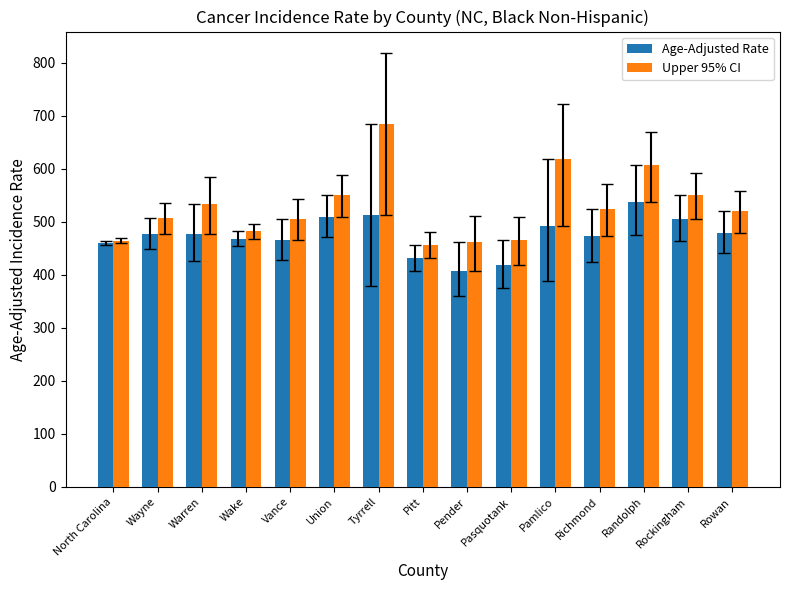

The value of Upper 95% CI at Warren is 533.8. True or false?

True